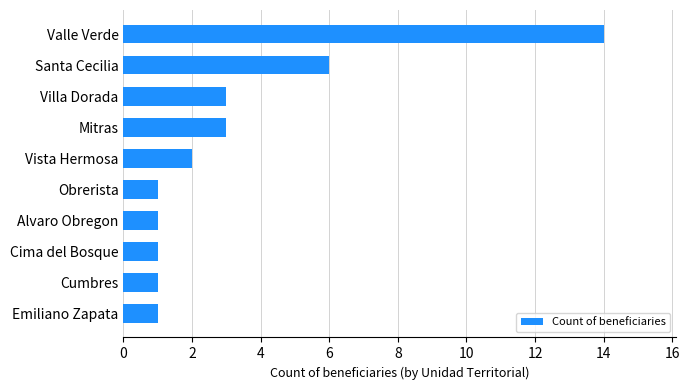

True or false: the data shows 1 at Cumbres.

True